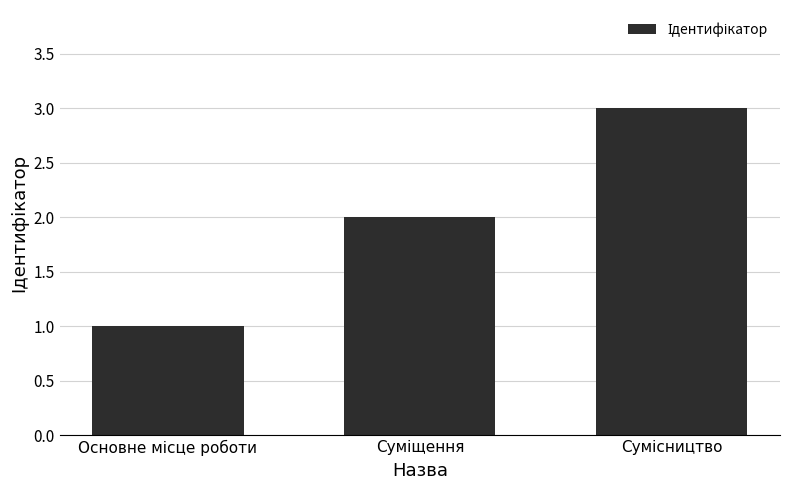

What is the sum of all values?

6